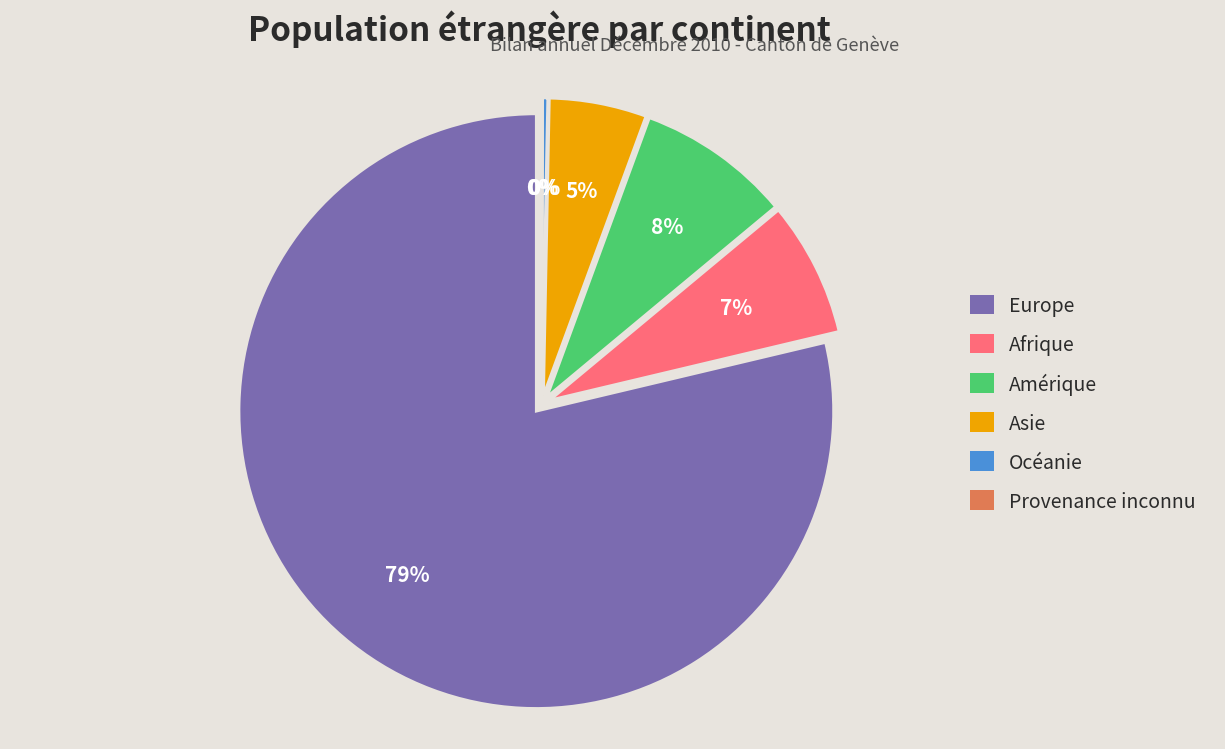

To the nearest percent, what is the difference between the largest and smallest slice percentages?

79%